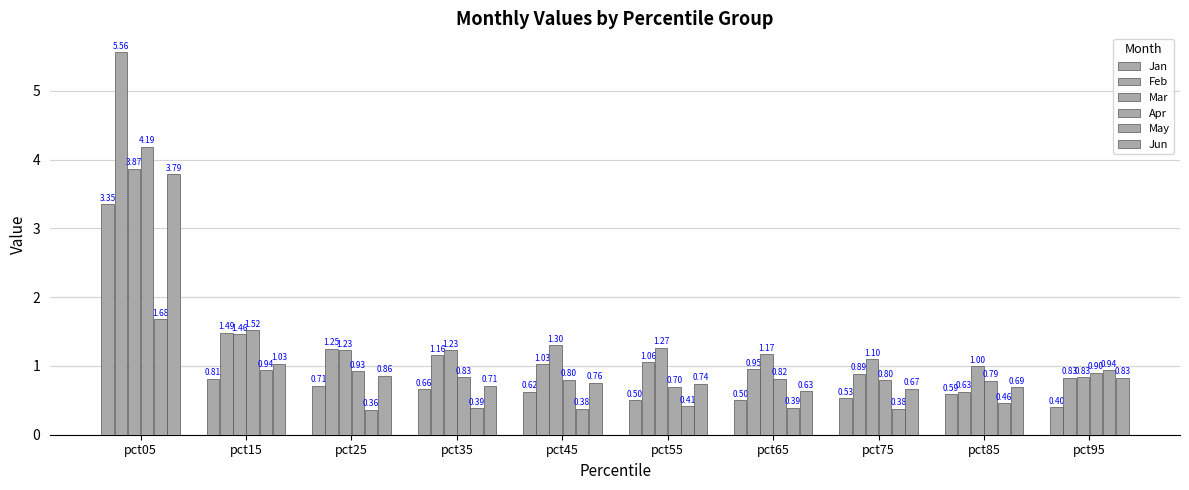

List the series in order of their peak value, lowest first.

May, Jan, Jun, Mar, Apr, Feb